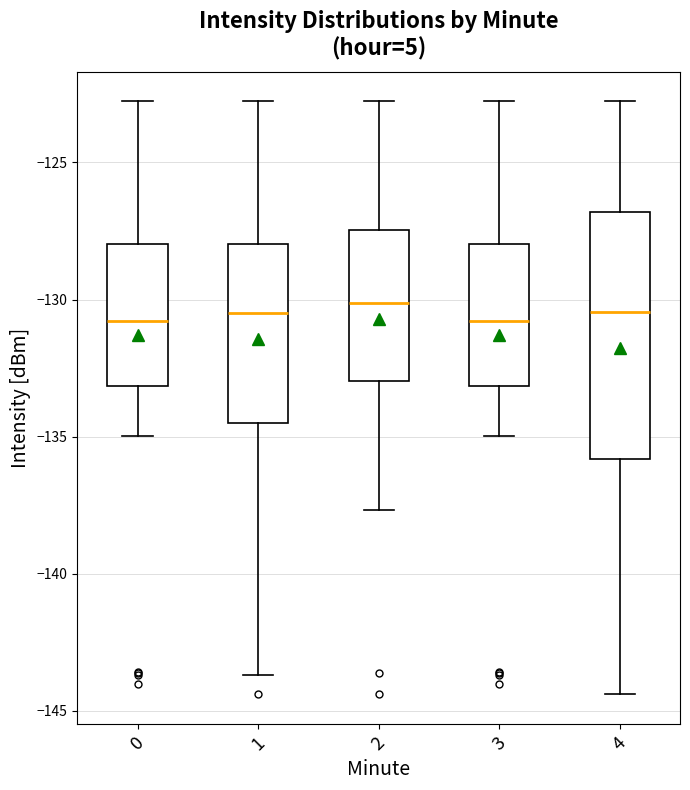

Comparing the boxes themselves (not the whiskers), which one is the tallest?

4